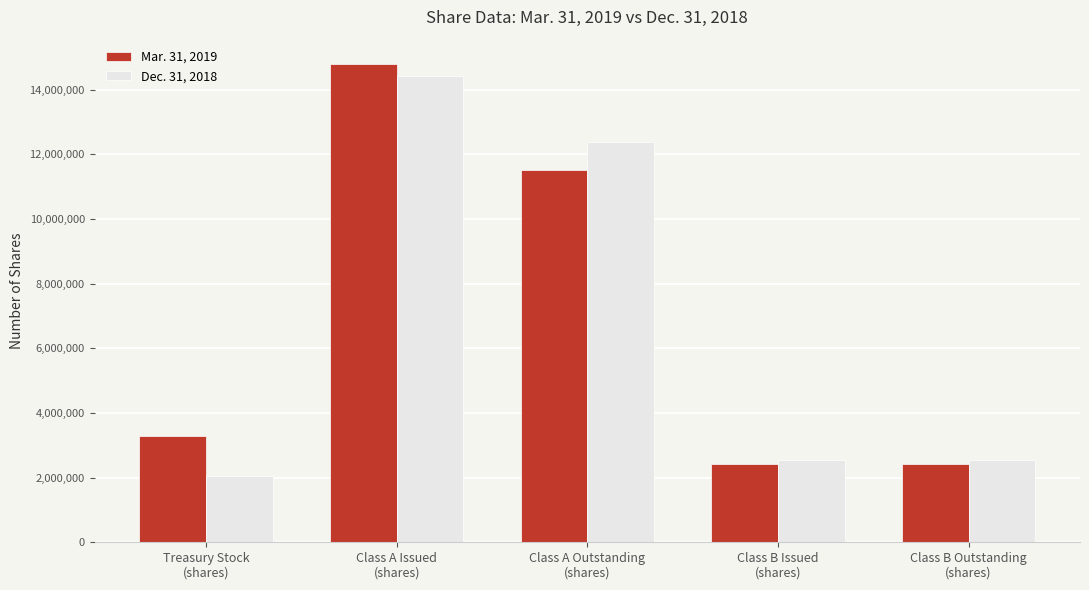

What is the minimum value shown in the chart?

2038475